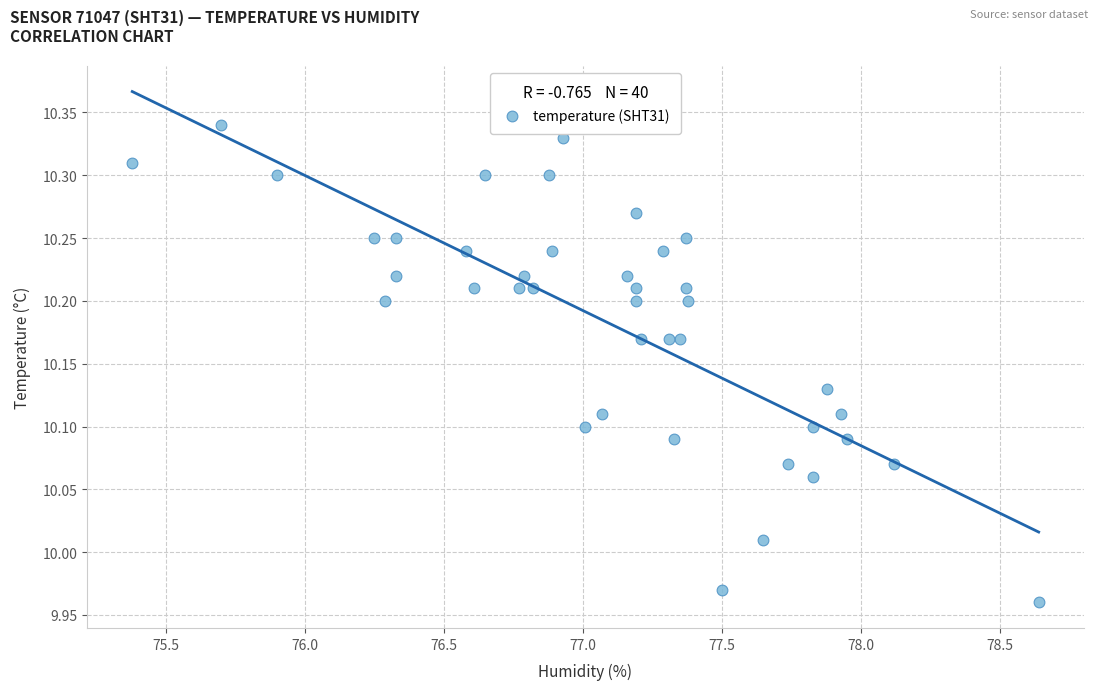

What is the range of X values (max minus min)?

3.3